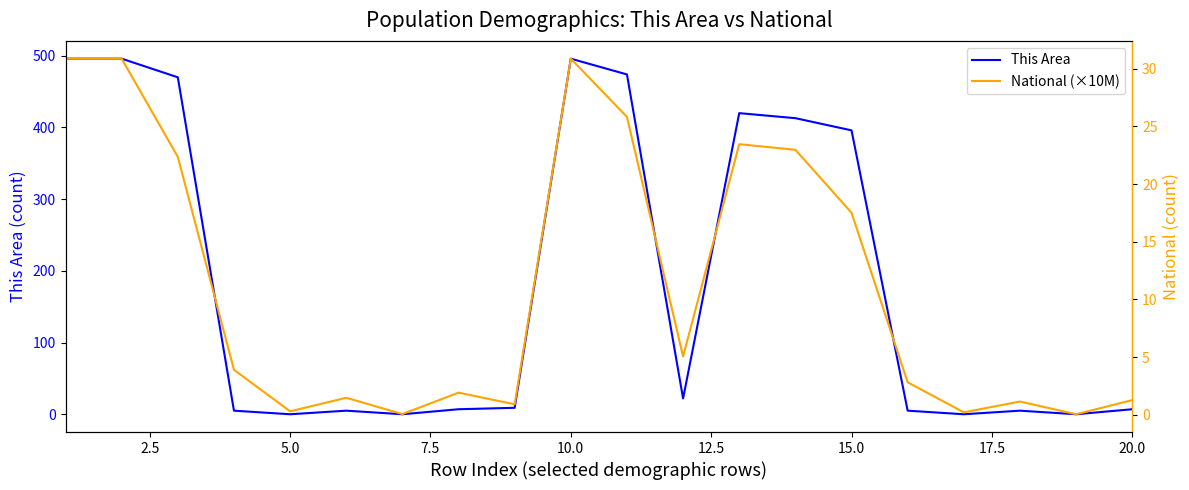

Where is This Area nearest to the value 248?

15.0